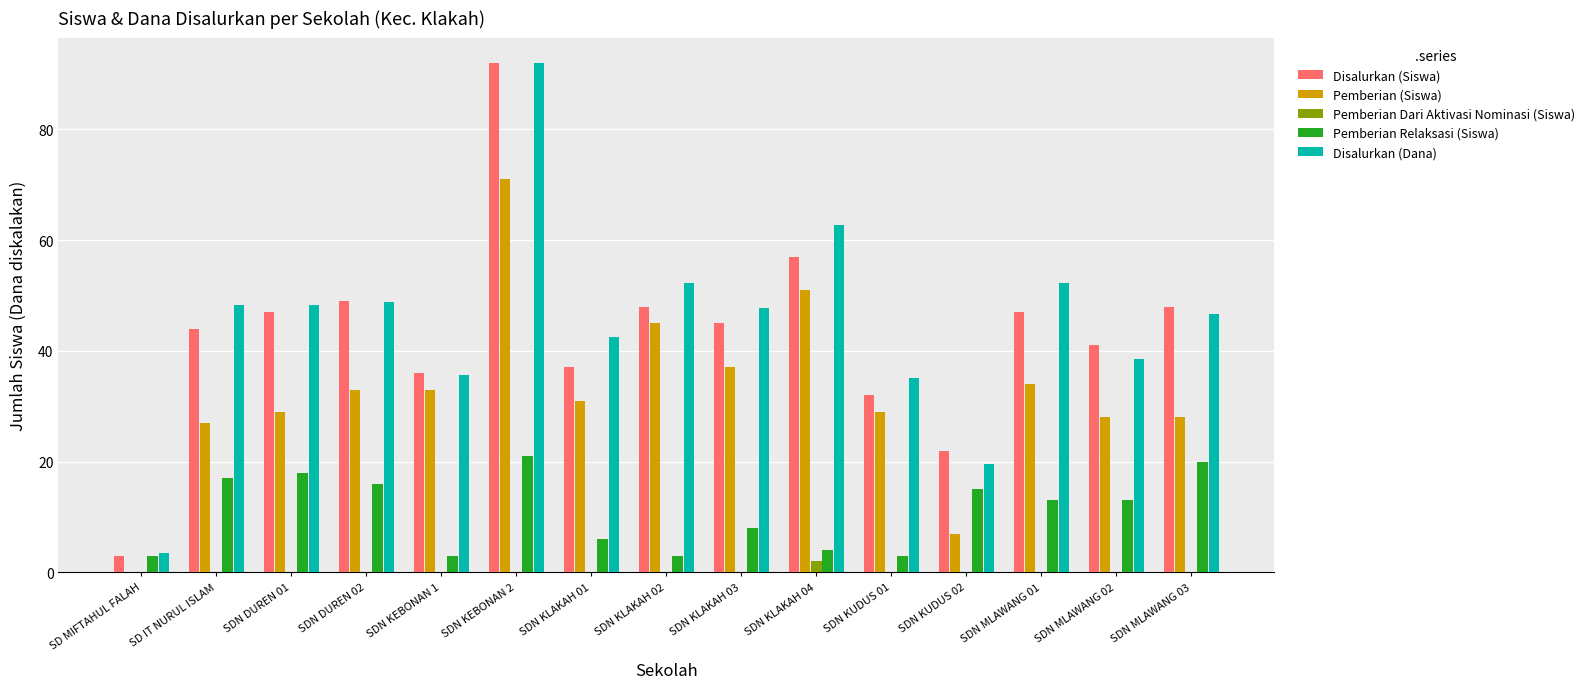

The value of Disalurkan (Dana) at SDN KLAKAH 03 is 9.6. True or false?

False